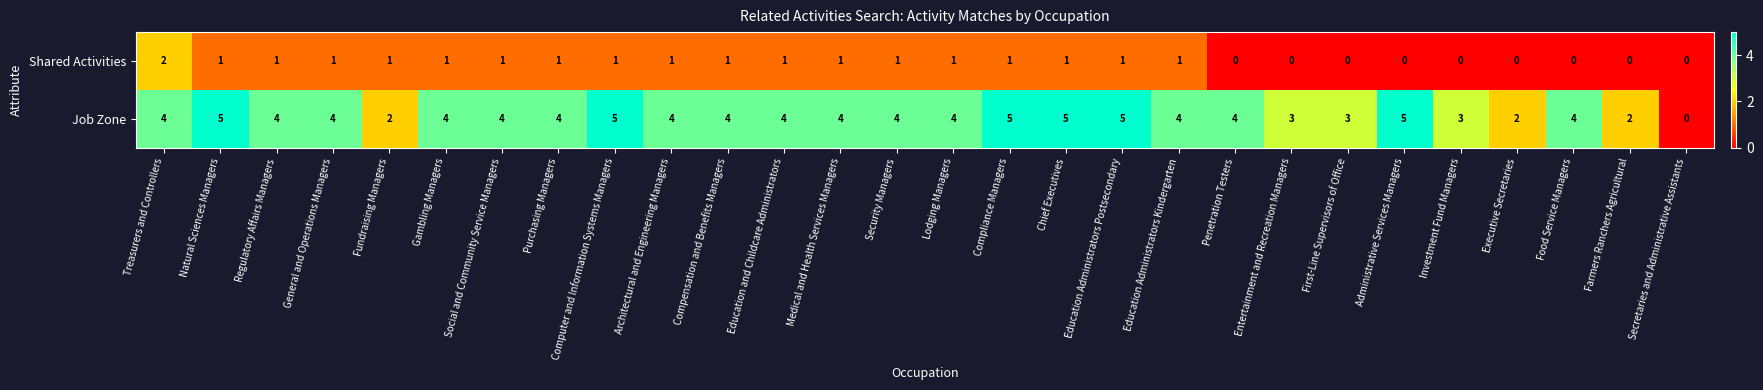

Which series has the largest range (max minus min)?

Job Zone